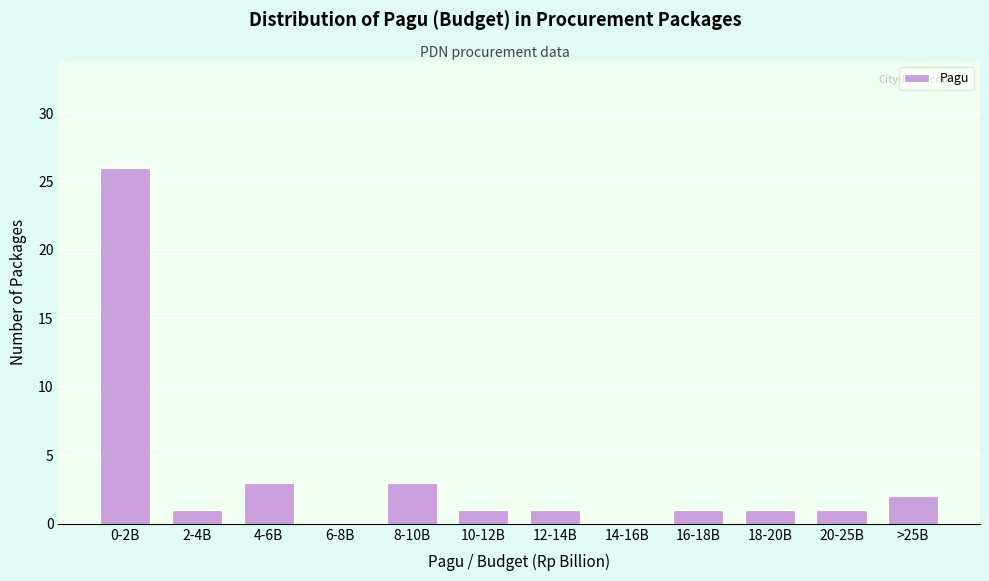

Reading left to right, transcribe all the data shown in this chart.

0-2B=26	2-4B=1	4-6B=3	6-8B=0	8-10B=3	10-12B=1	12-14B=1	14-16B=0	16-18B=1	18-20B=1	20-25B=1	>25B=2